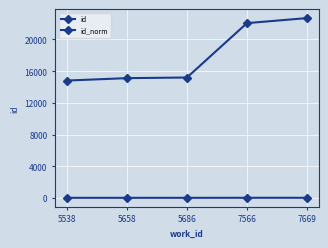

True or false: id has more than 2 interior local peaks.

False